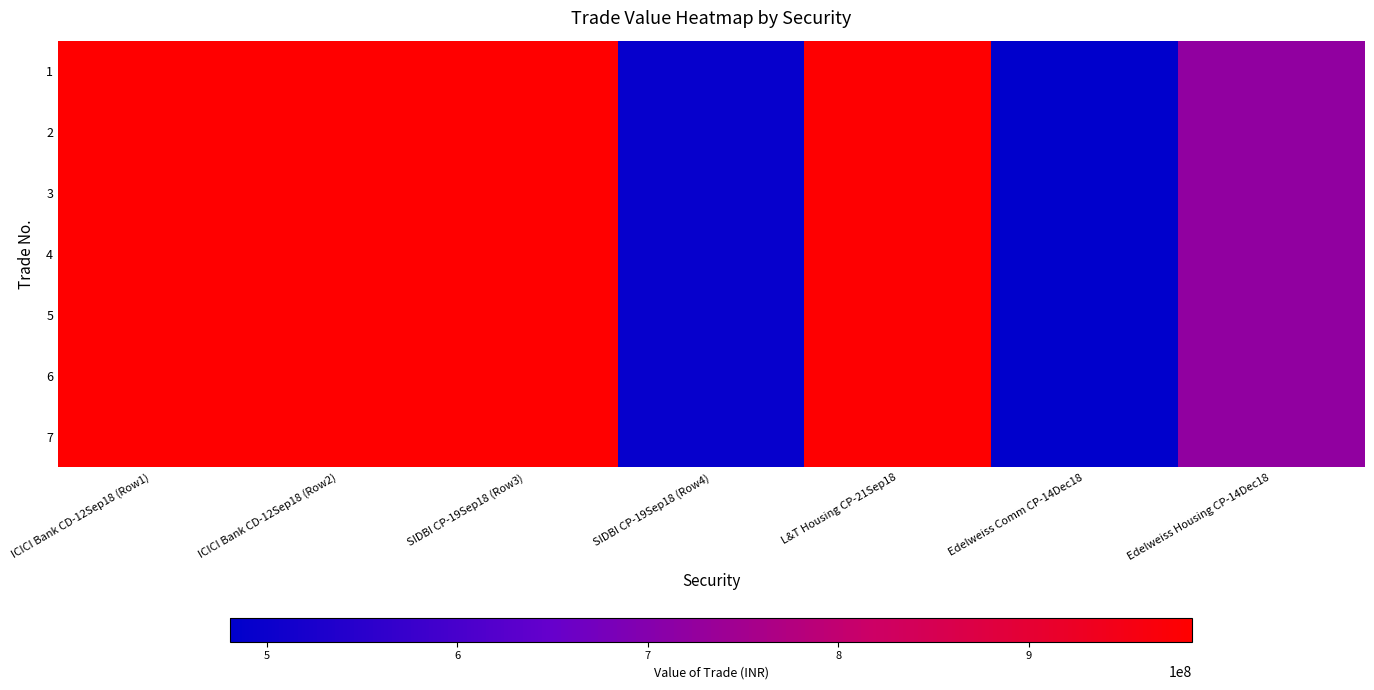

Between L&T Housing CP-21Sep18 and Edelweiss Housing CP-14Dec18, which is larger?

L&T Housing CP-21Sep18